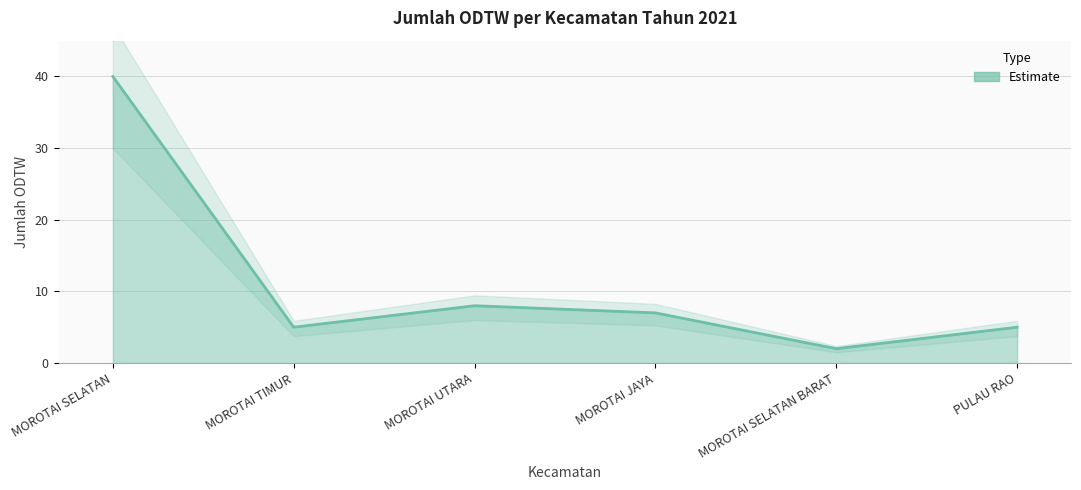

What is the greatest value displayed?

40